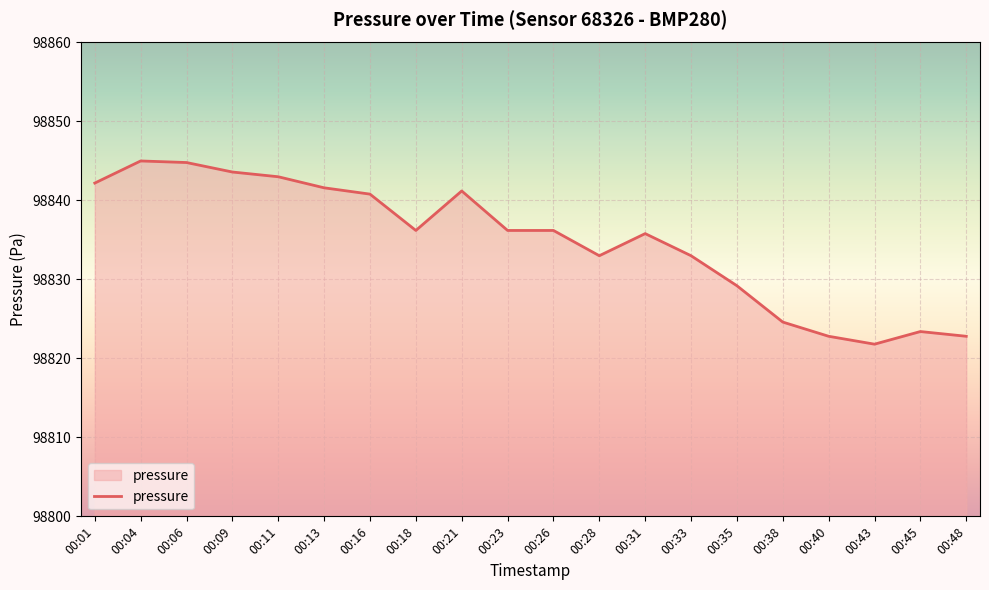

True or false: the data shows 53026.6 at 00:40.

False